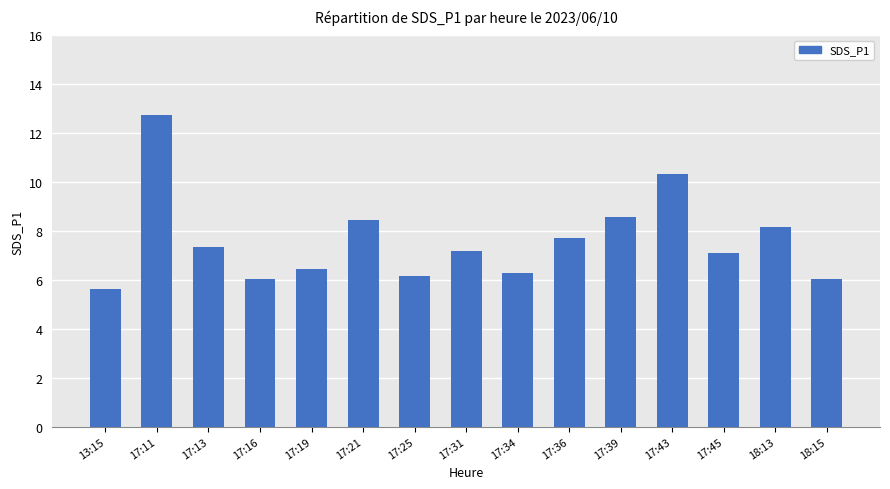

Read the value at 17:25.

6.2